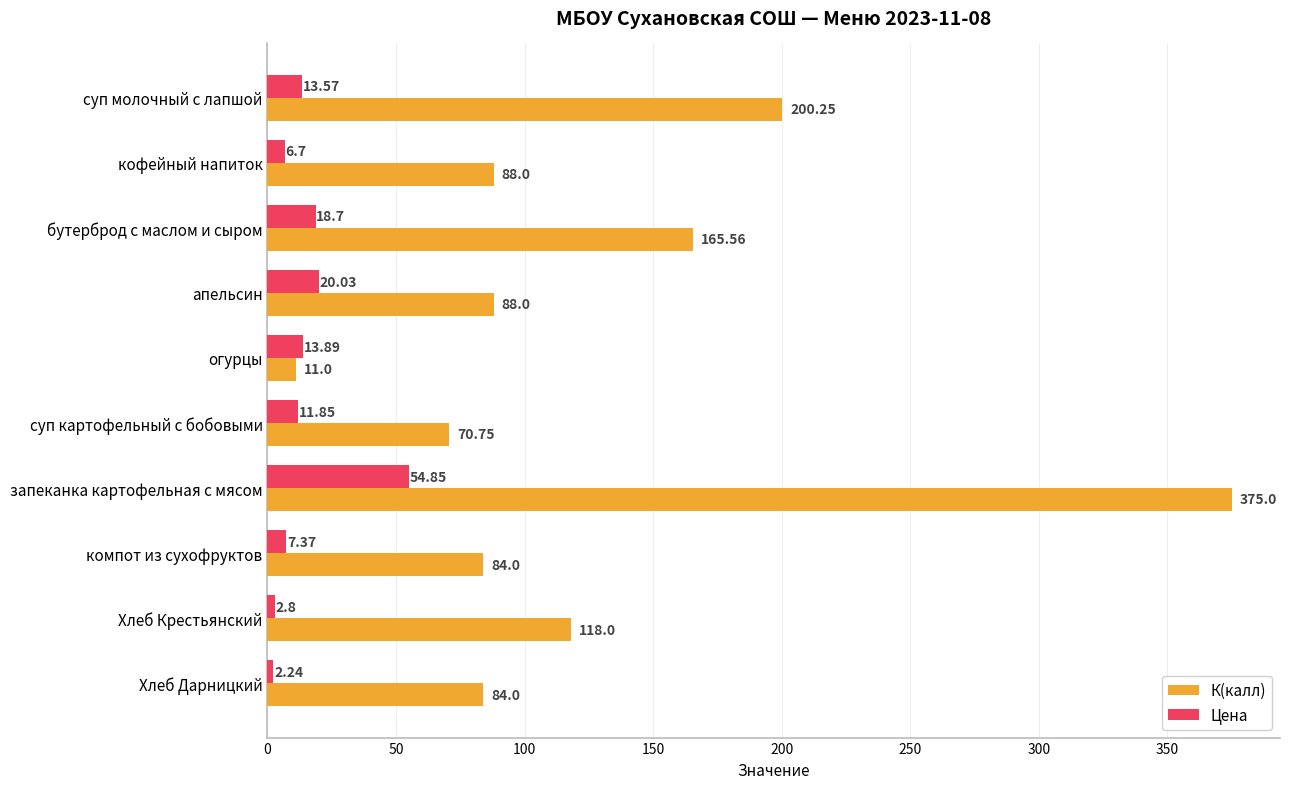

Rank the series at Хлеб Крестьянский from lowest to highest value.

Цена, К(калл)